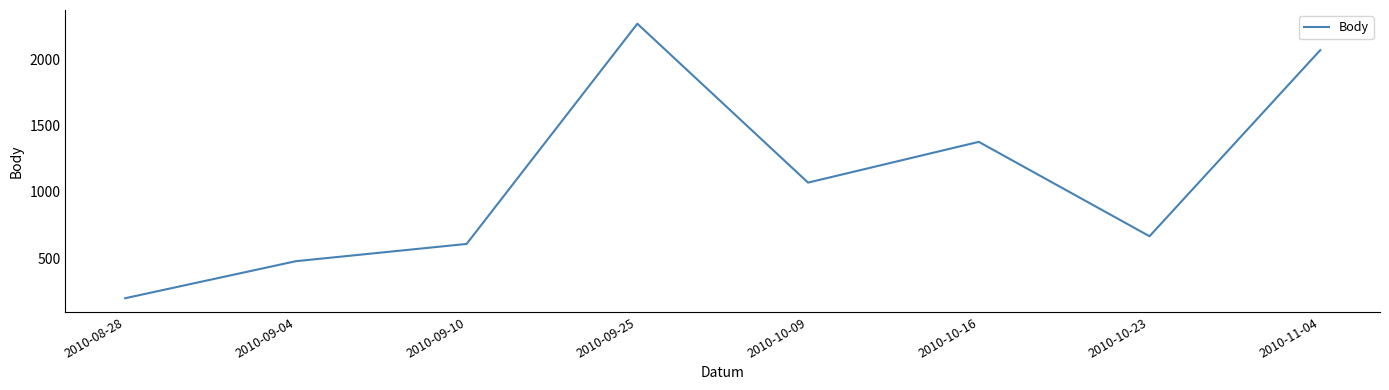

What is the maximum value shown in the chart?

2266